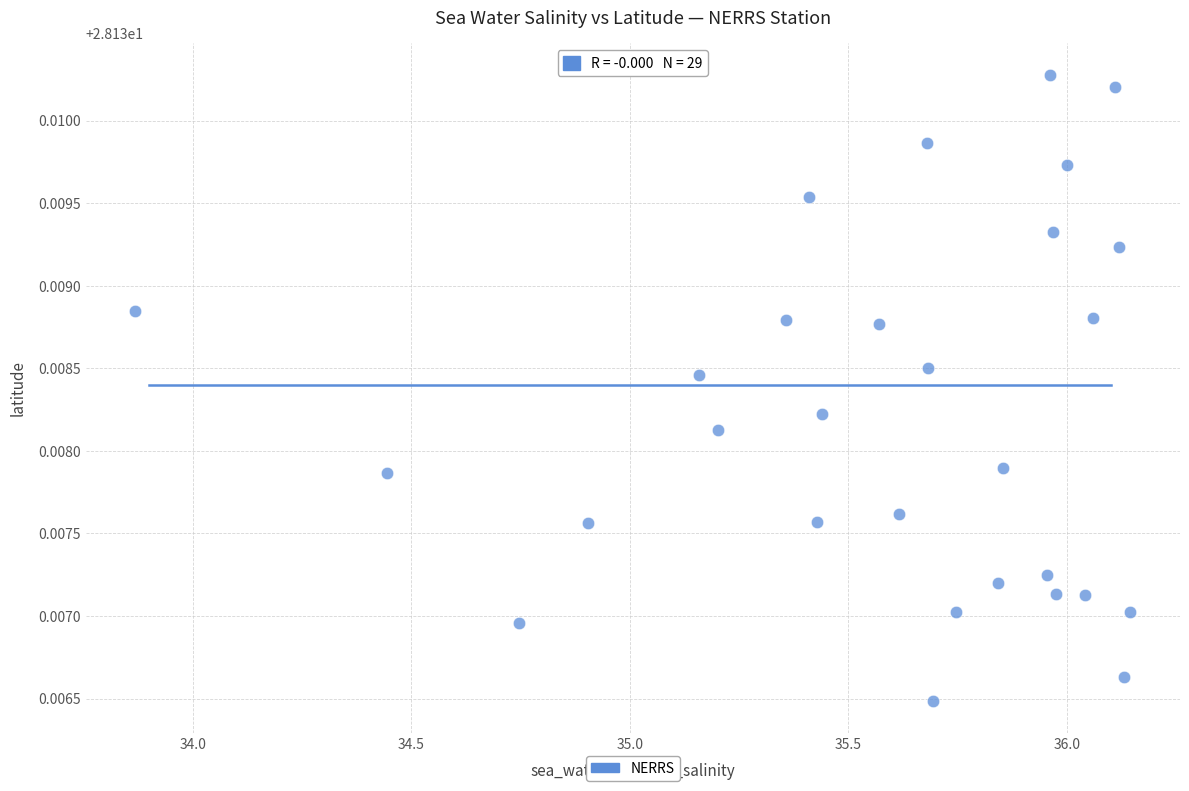

What is the range of X values (max minus min)?

2.3